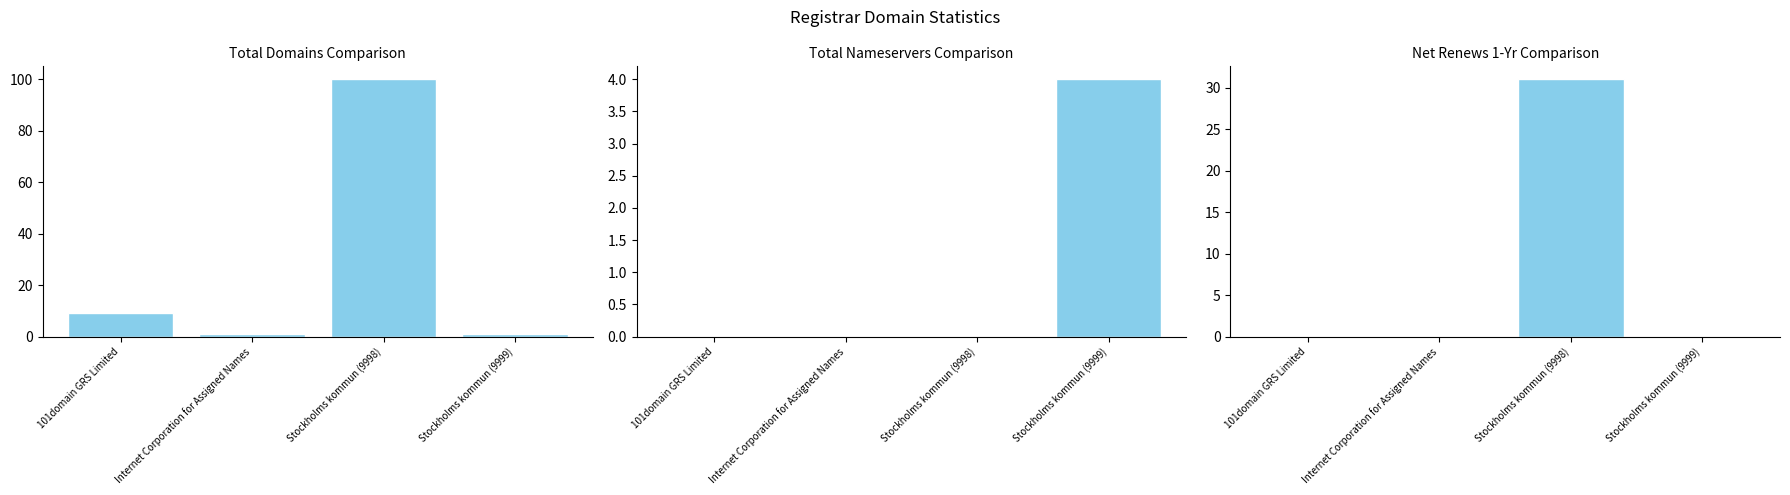

What are all the series names shown in the legend?

total-domains, total-nameservers, net-renews-1-yr